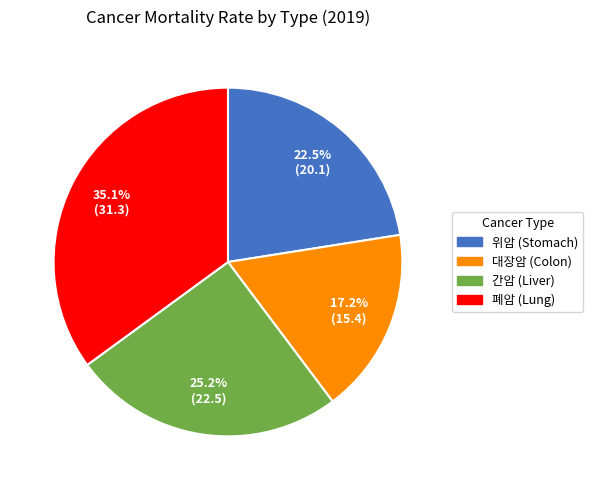

How many slices are in this pie chart?

4